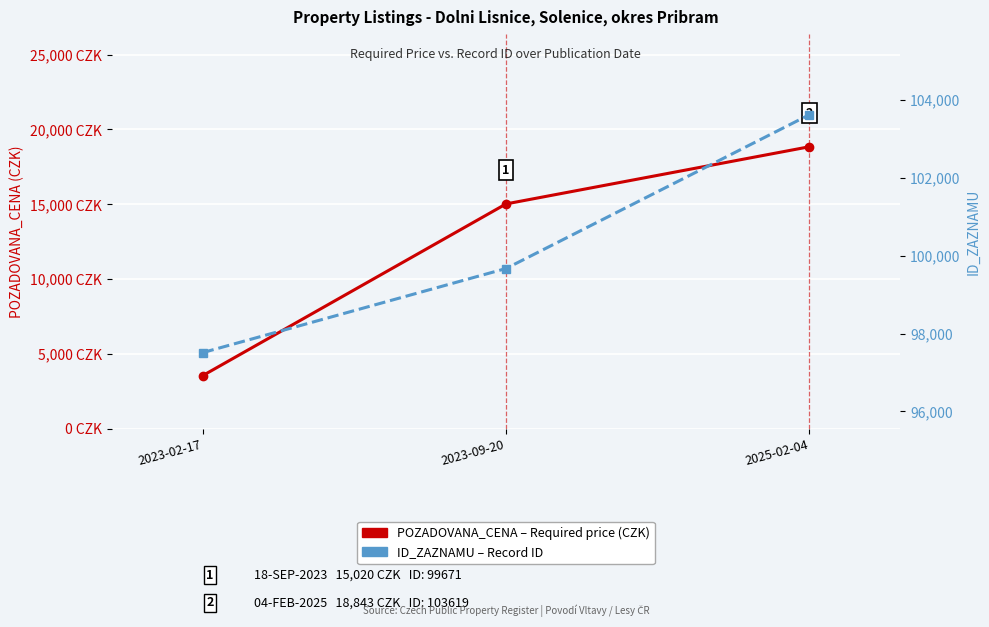

Which series changed the most between 2023-09-20 and 2025-02-04?

ID_ZAZNAMU